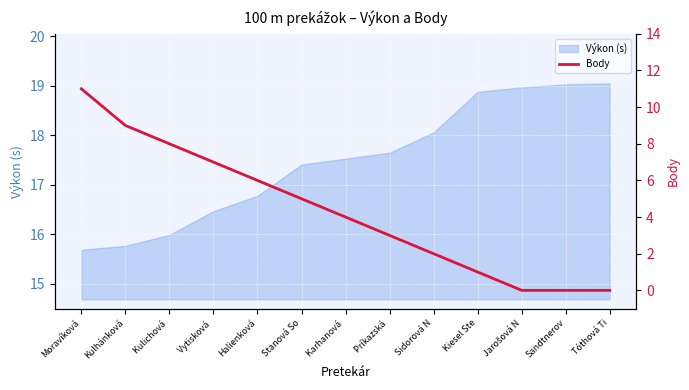

What is the average value?

4